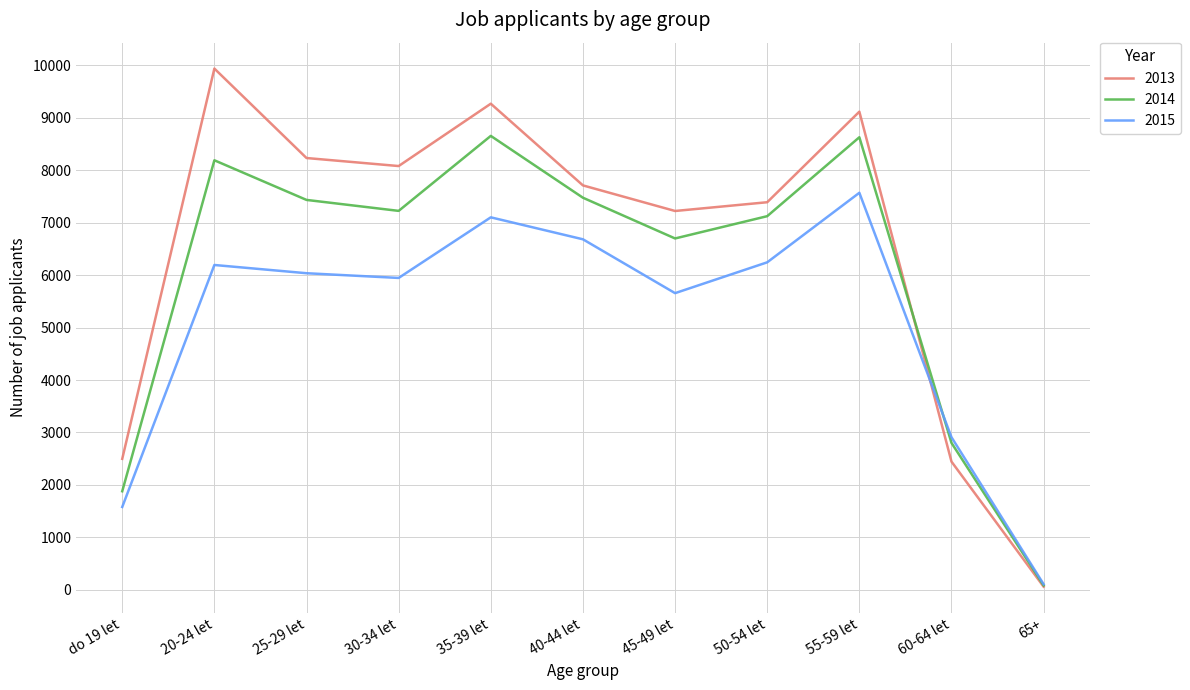

At 45-49 let, list the series in order from largest to smallest.

2013, 2014, 2015